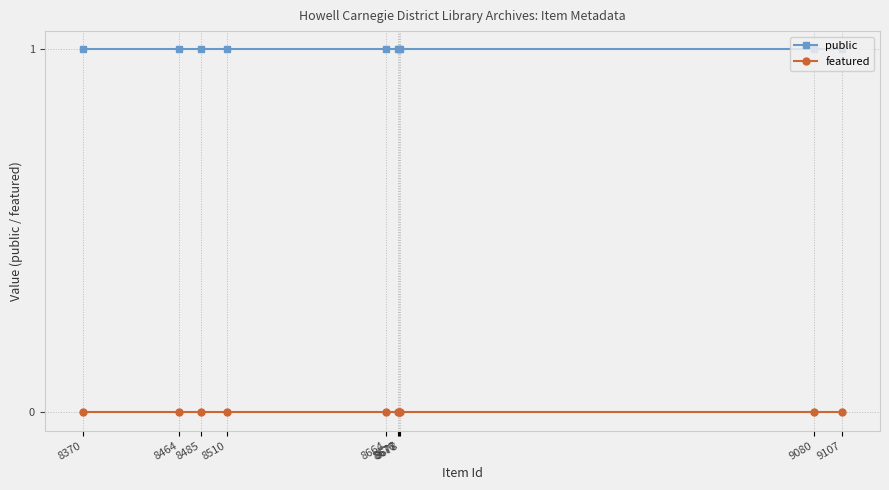

Is it true that public equals 0 at 8510?

False